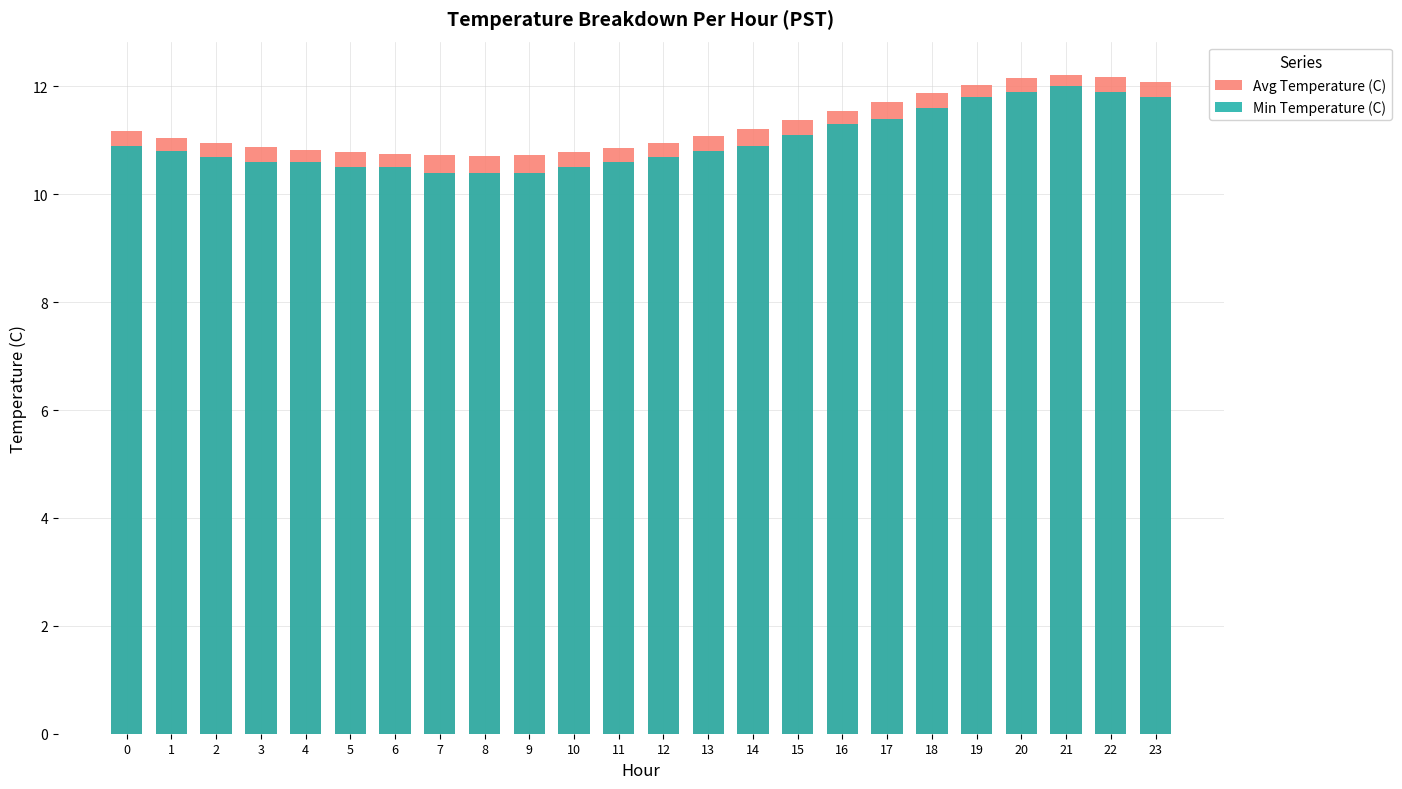

How many bars are there in total?

48